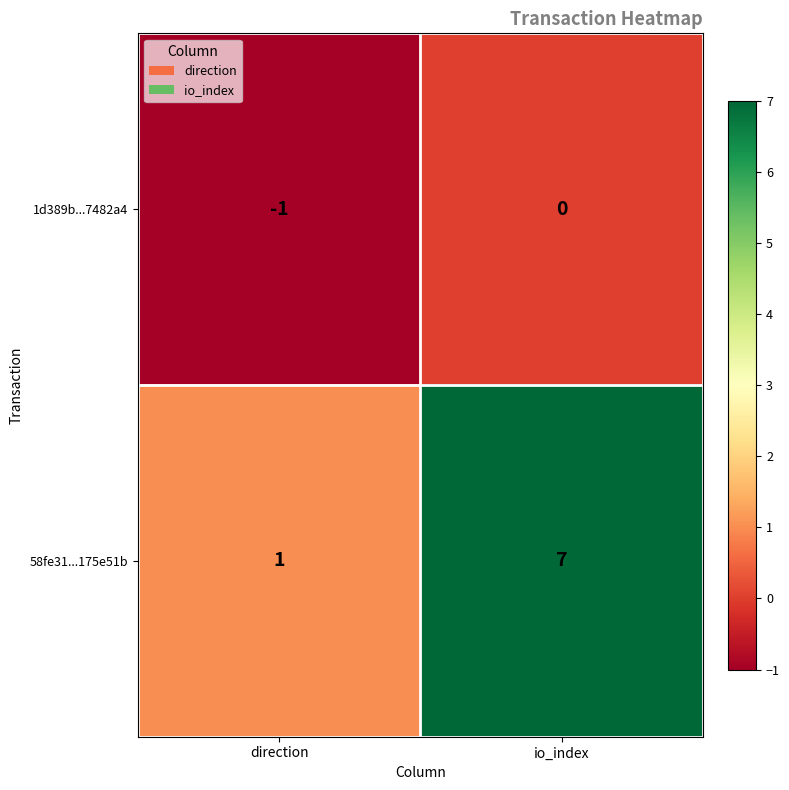

What is the sum of the 58fe31...175e51b values at direction and io_index?

8